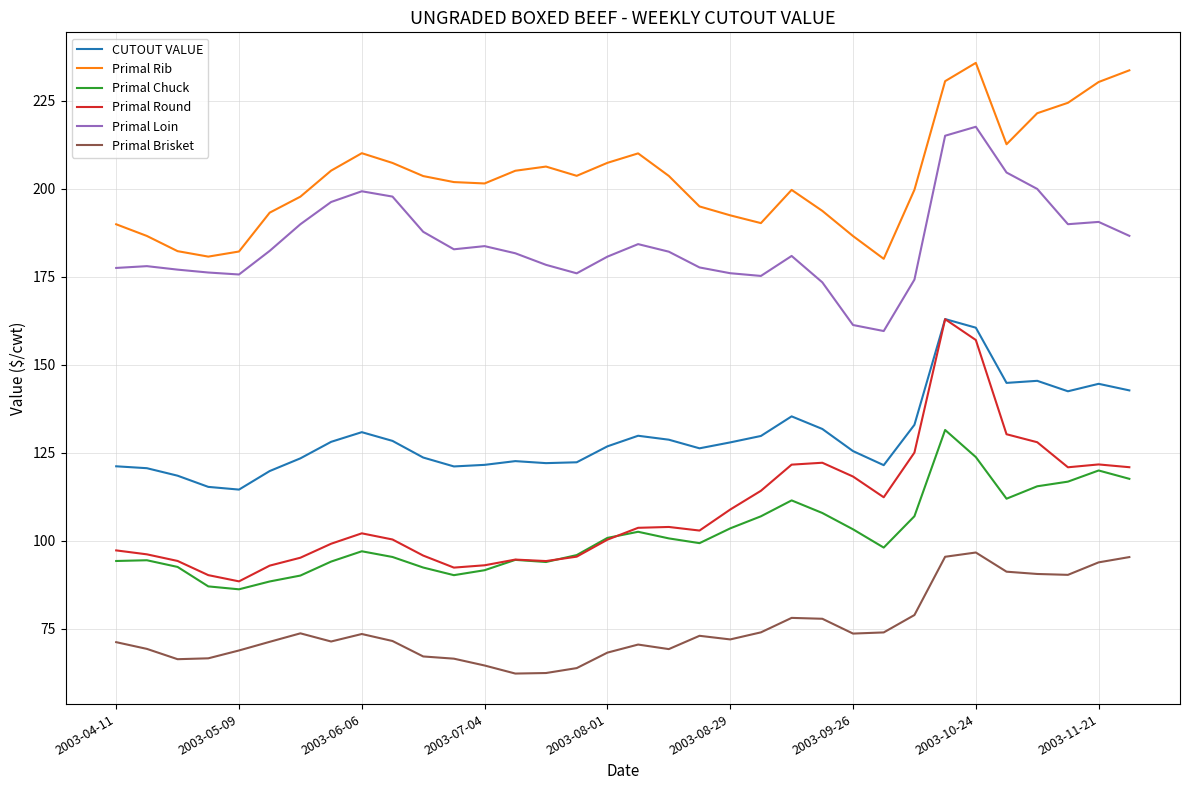

What is the maximum value shown in the chart?

235.8